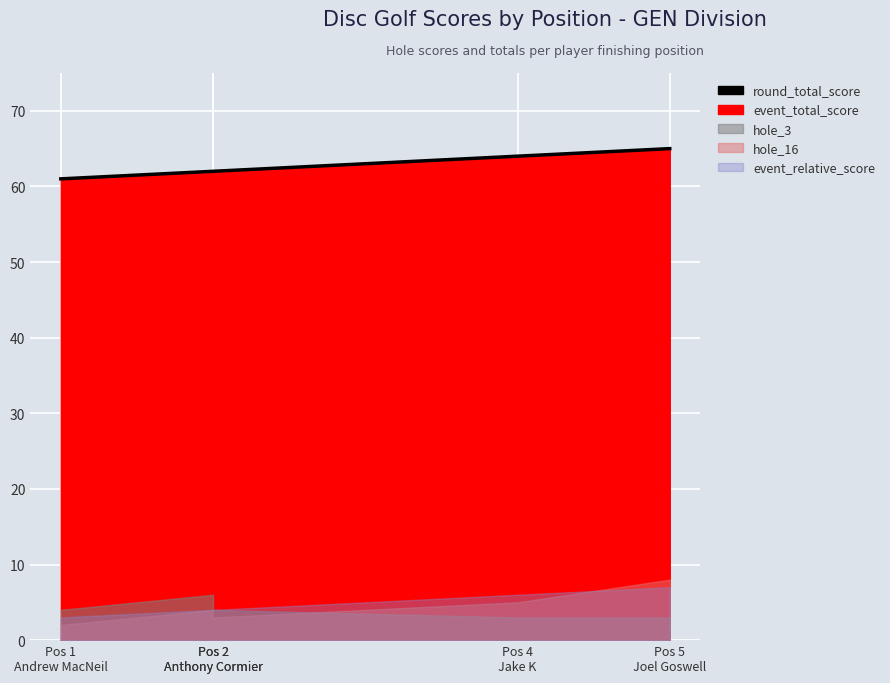

Where does the data first go above 62?

Pos 4
Jake K